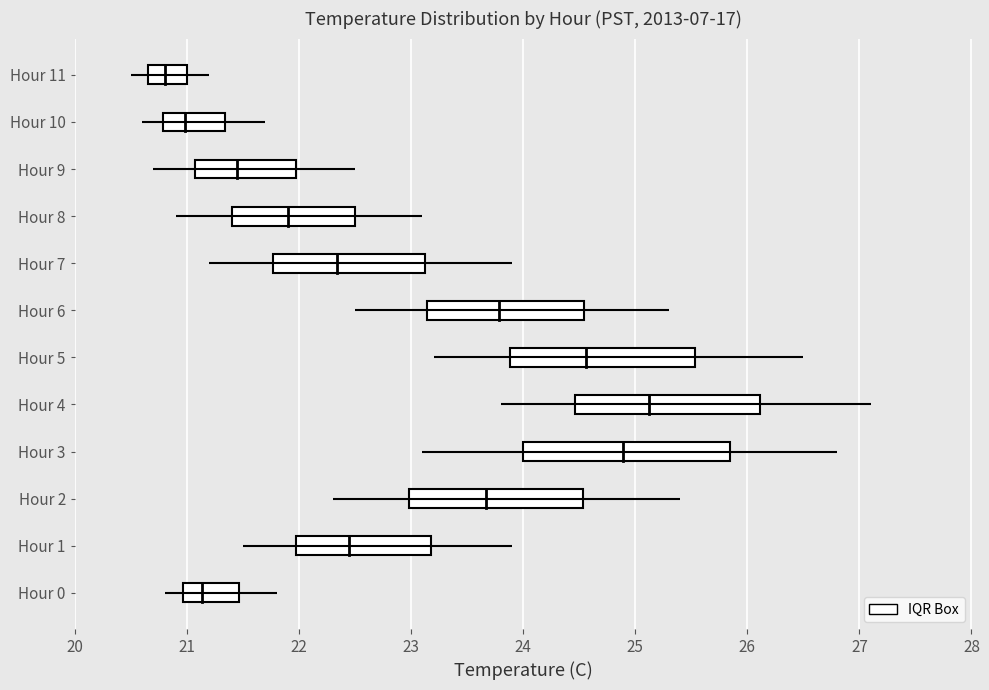

How many interior local peaks does the Mean Temperature (C) series have?

1